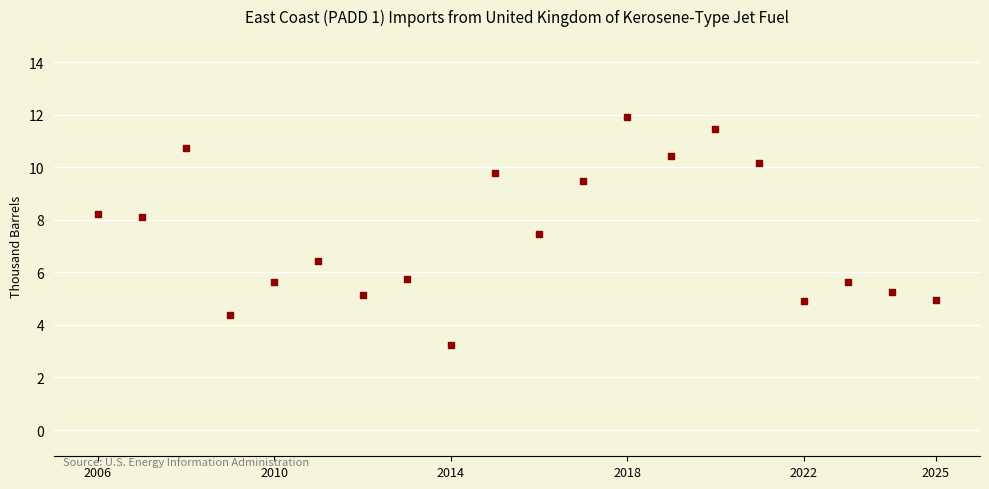

What is the range of X values (max minus min)?

19.0